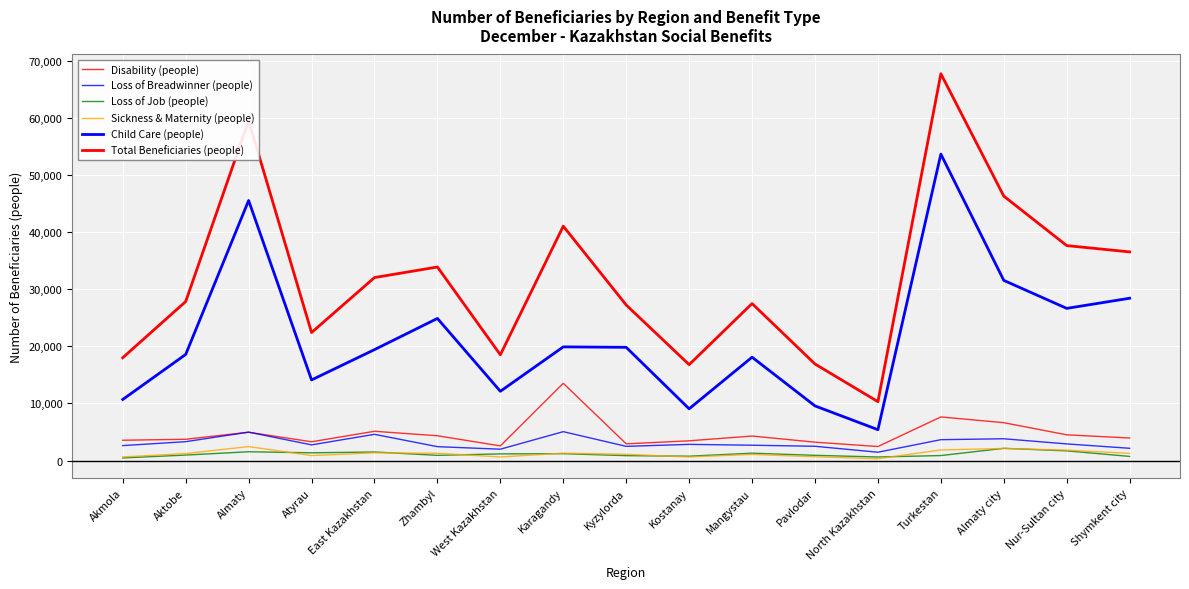

What is the label of the 17th point from the left?

Shymkent city